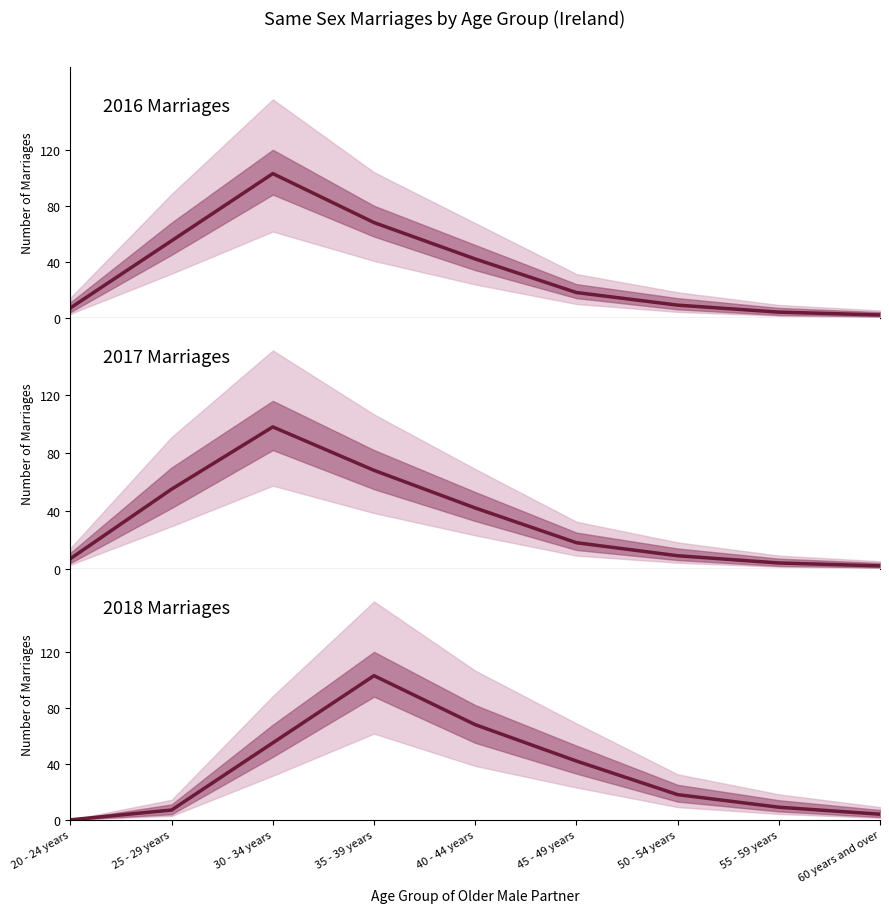

Between which two adjacent categories do 2018 Marriages and 2016 Marriages first intersect?

30 - 34 years and 35 - 39 years